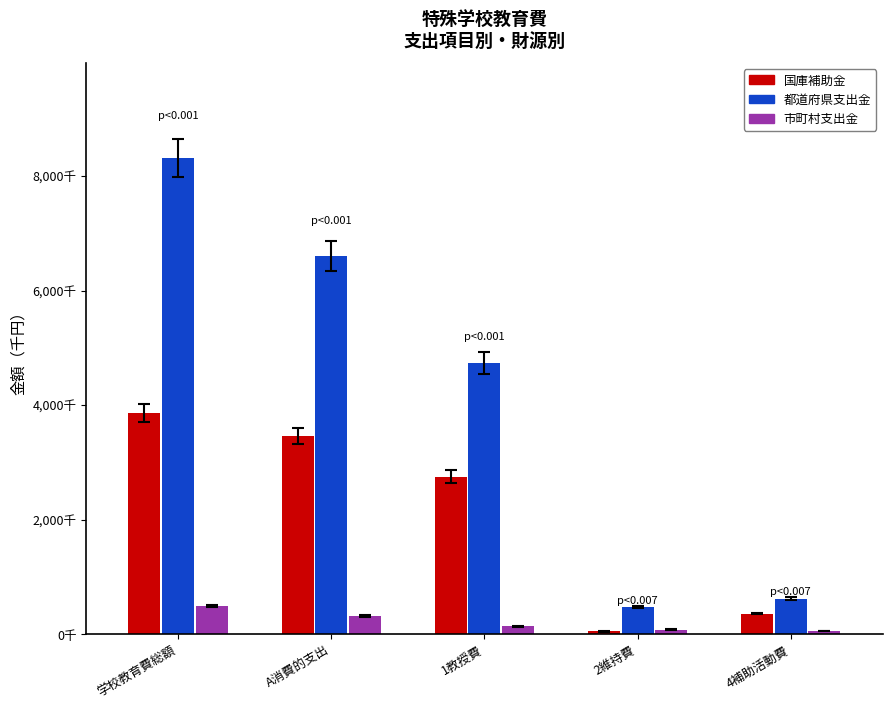

Does the chart contain any negative values?

No